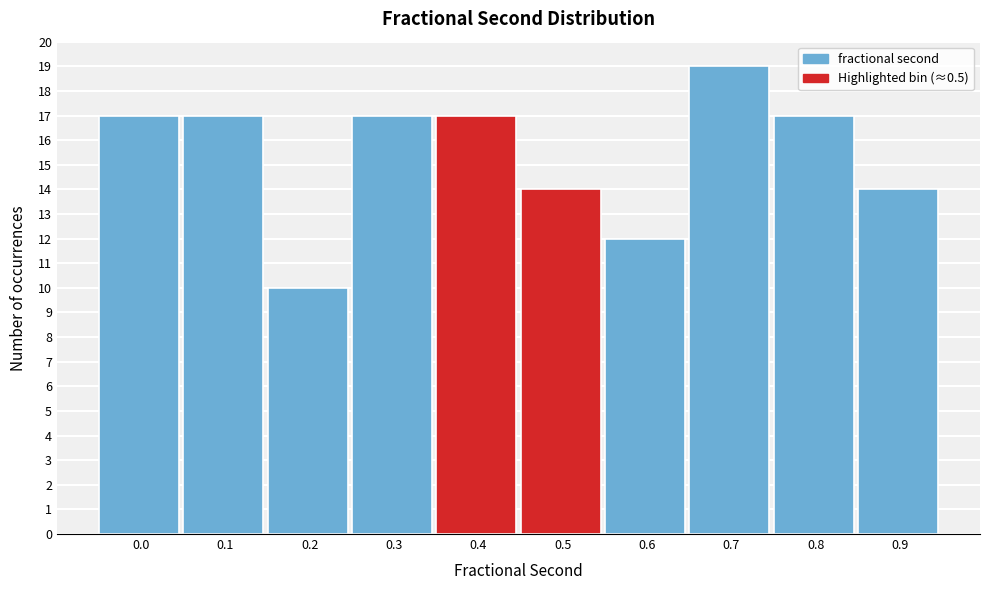

Reading left to right, transcribe all the data shown in this chart.

0.0=17	0.1=17	0.2=10	0.3=17	0.4=17	0.5=14	0.6=12	0.7=19	0.8=17	0.9=14